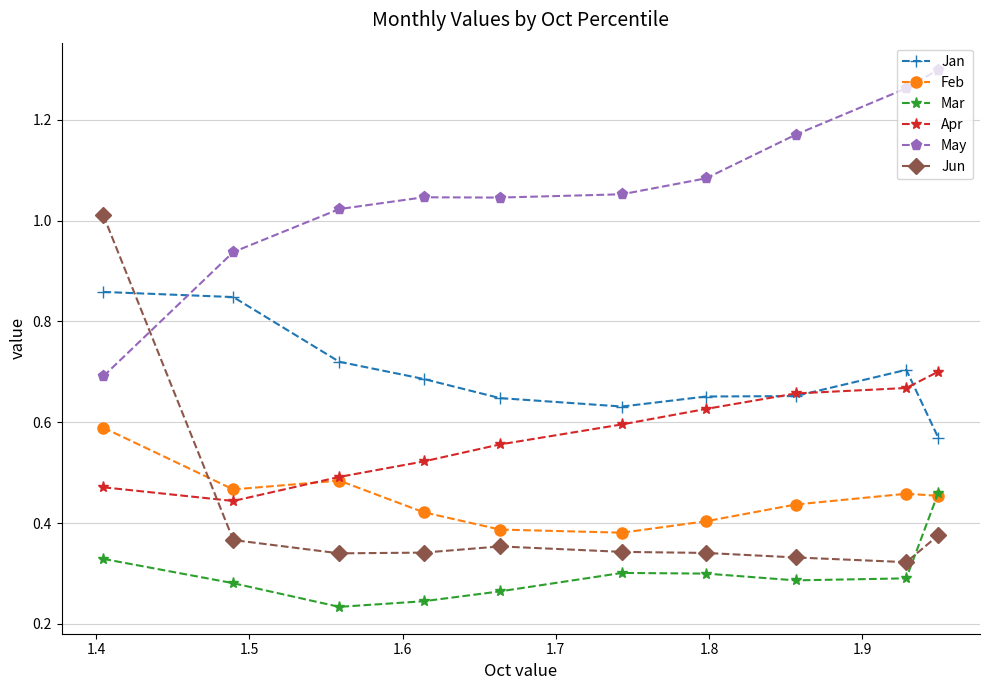

Rank the series by their maximum value, from lowest to highest.

Mar, Feb, Apr, Jan, Jun, May